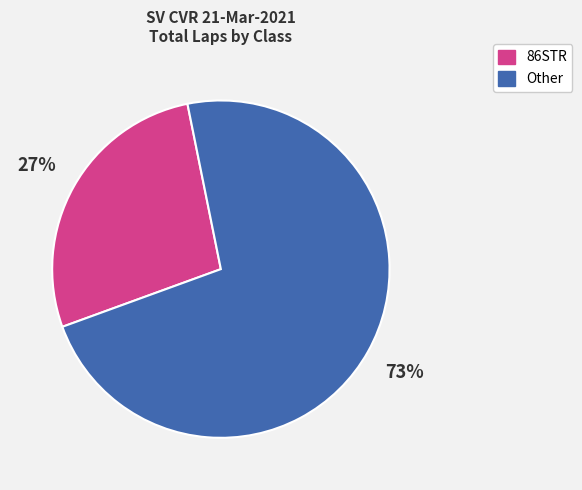

How many segments does this pie chart have?

2